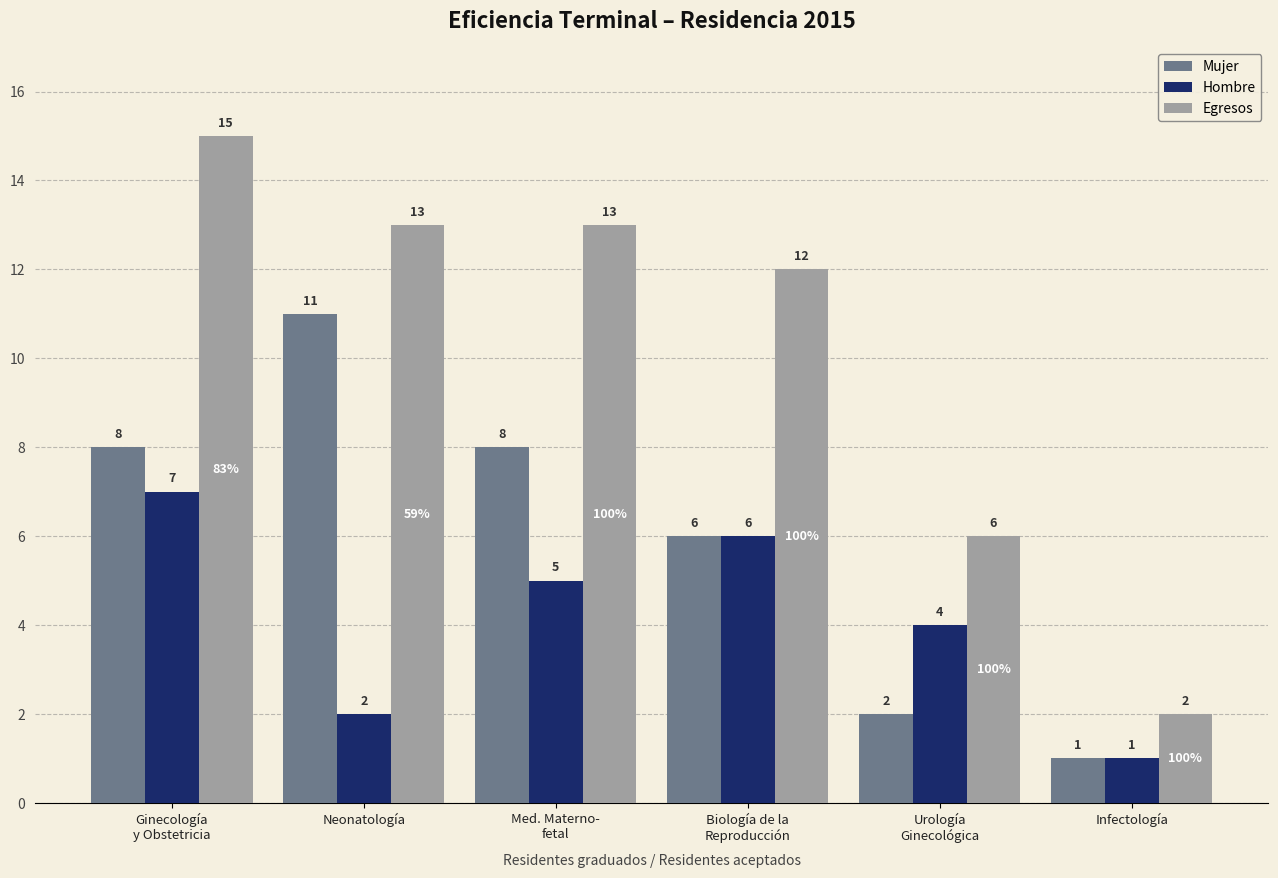

What is the difference between the highest and lowest values at Urología
Ginecológica?

4